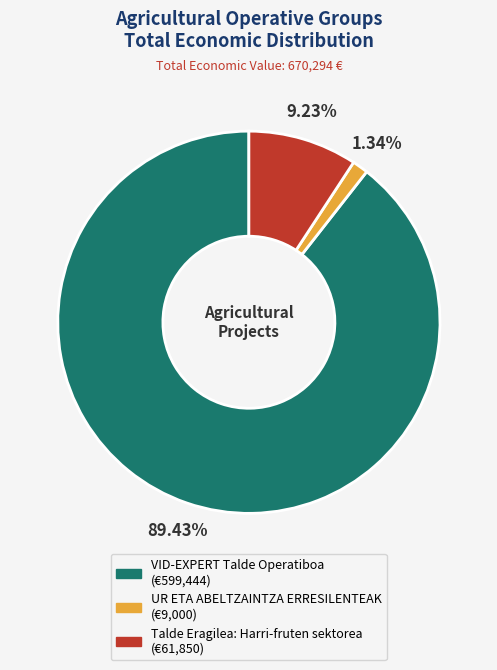

How much of the chart is everything except UR ETA ABELTZAINTZA ERRESILENTEAK?

98.7%